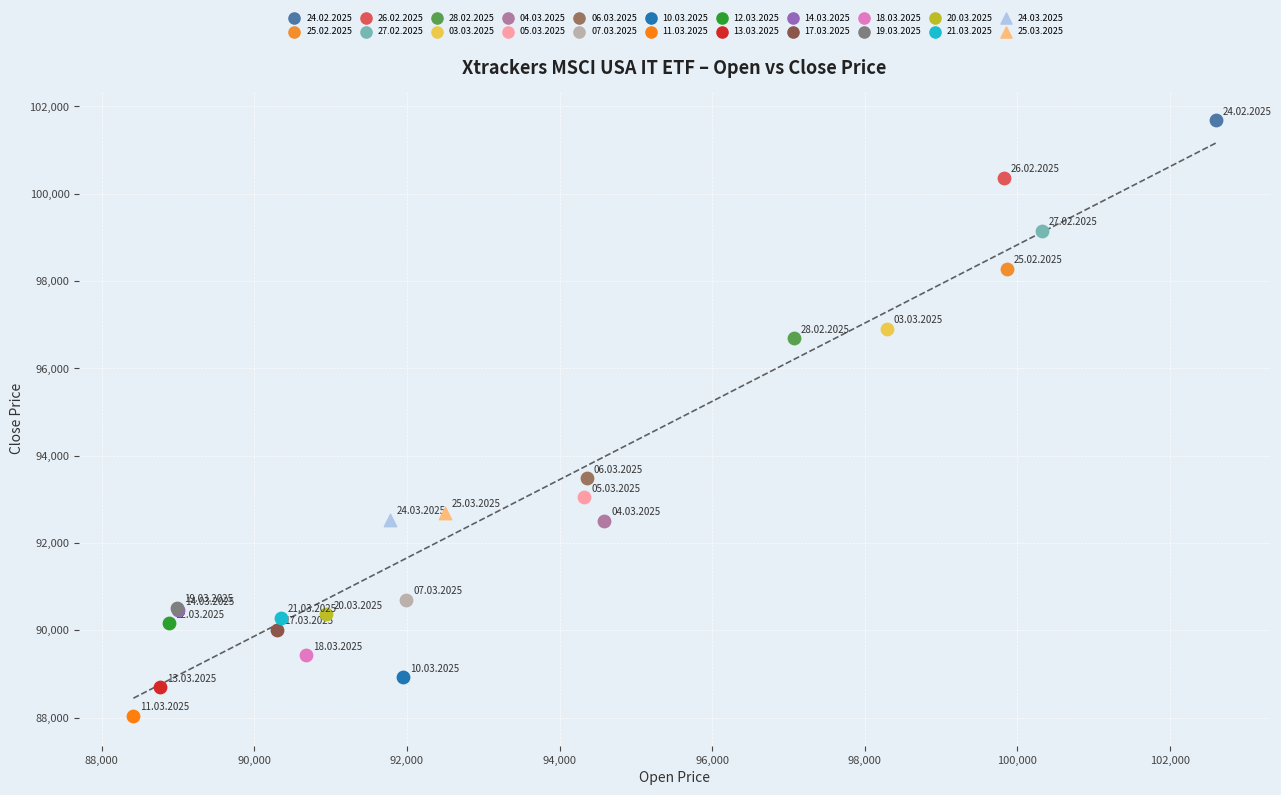

What are all the series names shown in the legend?

24.02.2025, 25.02.2025, 26.02.2025, 27.02.2025, 28.02.2025, 03.03.2025, 04.03.2025, 05.03.2025, 06.03.2025, 07.03.2025, 10.03.2025, 11.03.2025, 12.03.2025, 13.03.2025, 14.03.2025, 17.03.2025, 18.03.2025, 19.03.2025, 20.03.2025, 21.03.2025, 24.03.2025, 25.03.2025